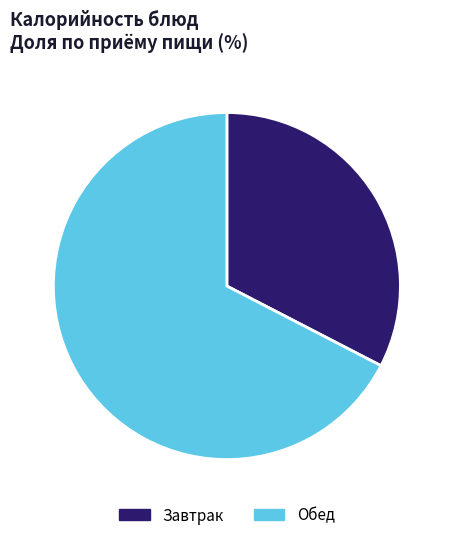

True or false: Завтрак accounts for 33% of the total.

True